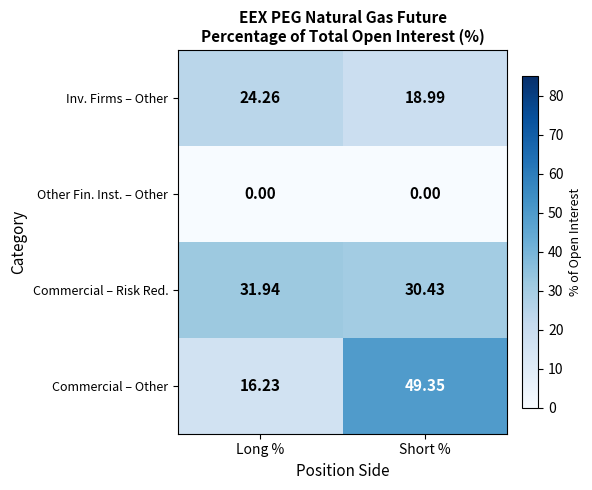

Rank the series by their maximum value, from highest to lowest.

Commercial – Other, Commercial – Risk Red., Inv. Firms – Other, Other Fin. Inst. – Other